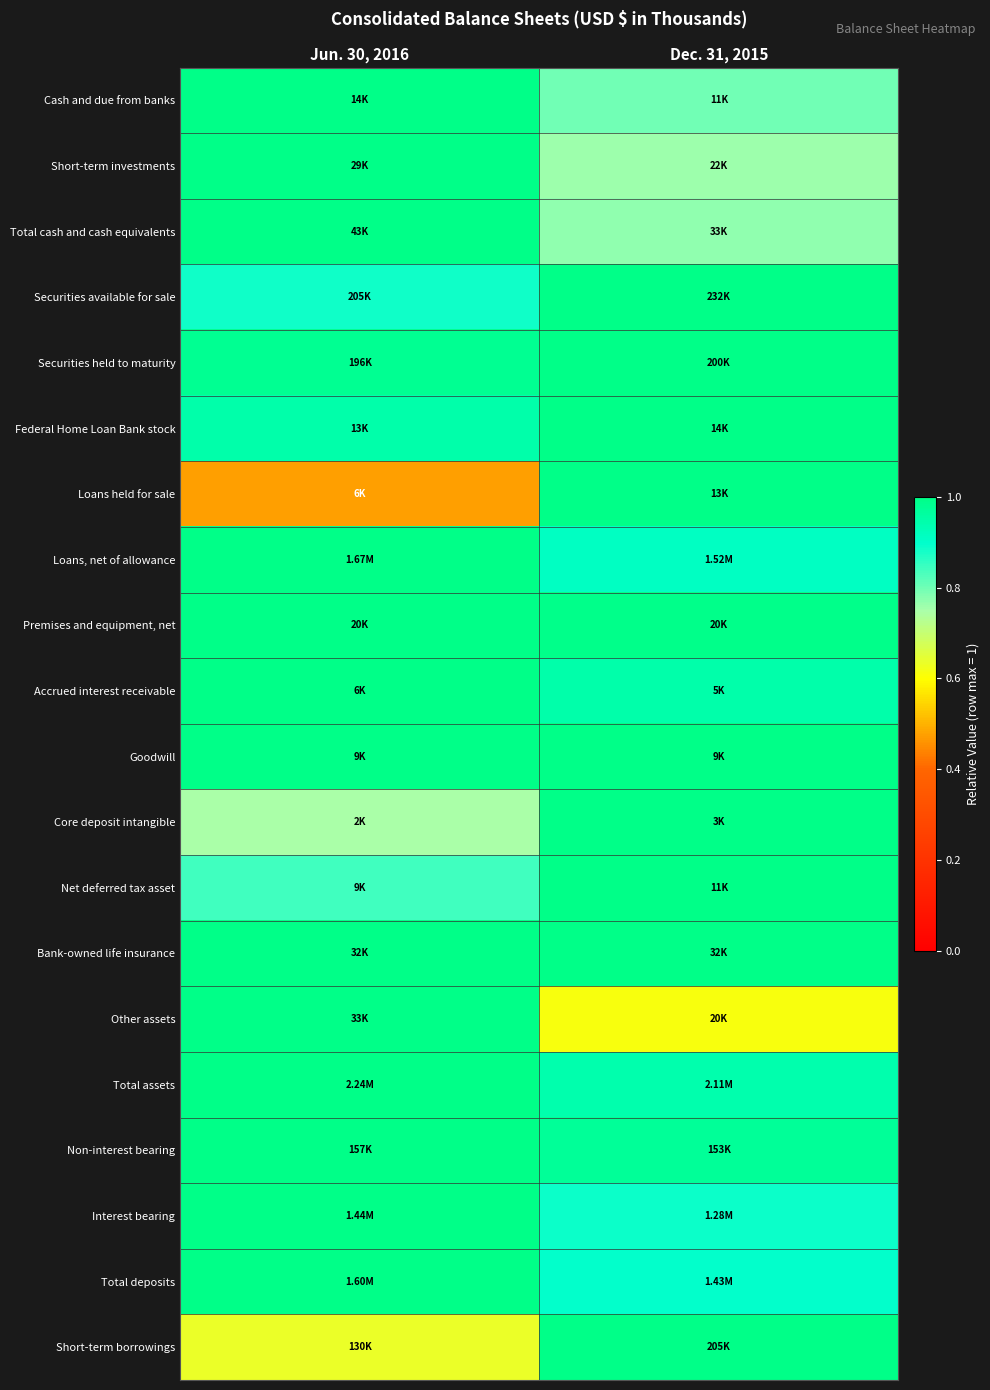

Reading right to left, extract all data points from this chart.

Cash and due from banks: Dec. 31, 2015=0.8	Jun. 30, 2016=1.0
Short-term investments: Dec. 31, 2015=0.8	Jun. 30, 2016=1.0
Total cash and cash equivalents: Dec. 31, 2015=0.8	Jun. 30, 2016=1.0
Securities available for sale: Dec. 31, 2015=1.0	Jun. 30, 2016=0.9
Securities held to maturity: Dec. 31, 2015=1.0	Jun. 30, 2016=1.0
Federal Home Loan Bank stock: Dec. 31, 2015=1.0	Jun. 30, 2016=0.9
Loans held for sale: Dec. 31, 2015=1.0	Jun. 30, 2016=0.5
Loans, net of allowance: Dec. 31, 2015=0.9	Jun. 30, 2016=1.0
Premises and equipment, net: Dec. 31, 2015=1.0	Jun. 30, 2016=1.0
Accrued interest receivable: Dec. 31, 2015=0.9	Jun. 30, 2016=1.0
Goodwill: Dec. 31, 2015=1.0	Jun. 30, 2016=1.0
Core deposit intangible: Dec. 31, 2015=1.0	Jun. 30, 2016=0.7
Net deferred tax asset: Dec. 31, 2015=1.0	Jun. 30, 2016=0.8
Bank-owned life insurance: Dec. 31, 2015=1.0	Jun. 30, 2016=1.0
Other assets: Dec. 31, 2015=0.6	Jun. 30, 2016=1.0
Total assets: Dec. 31, 2015=0.9	Jun. 30, 2016=1.0
Non-interest bearing: Dec. 31, 2015=1.0	Jun. 30, 2016=1.0
Interest bearing: Dec. 31, 2015=0.9	Jun. 30, 2016=1.0
Total deposits: Dec. 31, 2015=0.9	Jun. 30, 2016=1.0
Short-term borrowings: Dec. 31, 2015=1.0	Jun. 30, 2016=0.6